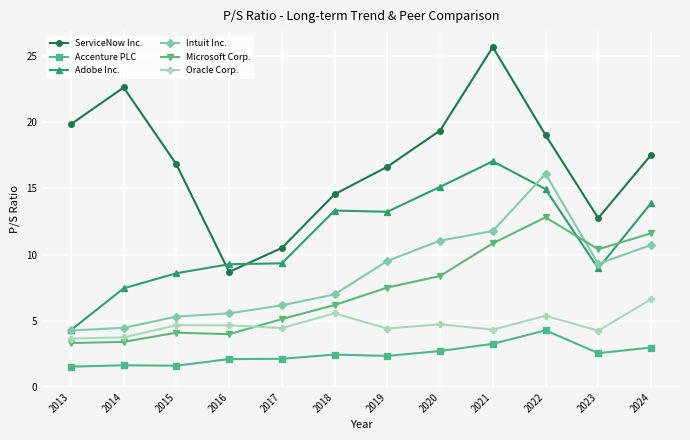

Is it true that ServiceNow Inc. equals 5.8 at 2017?

False